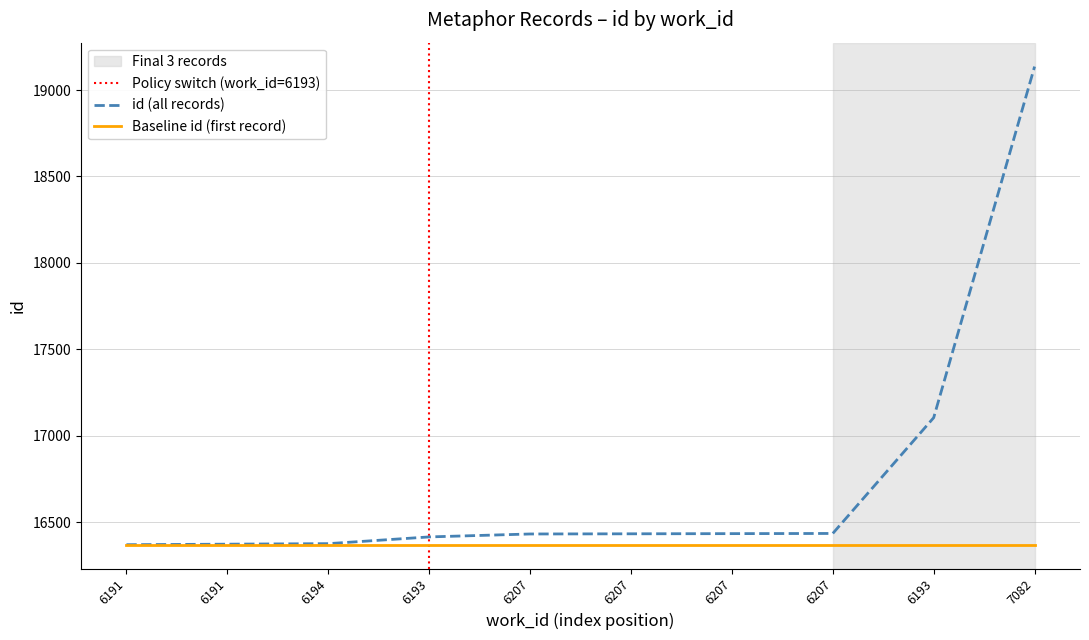

Reading left to right, extract all data points from this chart.

6191=16369	6191=16372	6194=16375	6193=16414	6207=16431	6207=16432	6207=16433	6207=16434	6193=17104	7082=19136